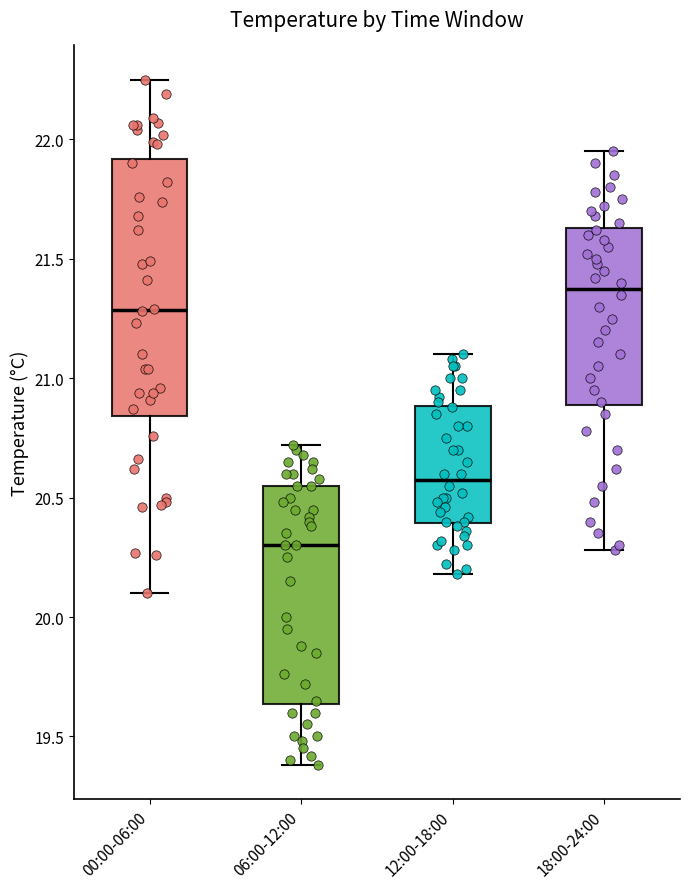

Which box's median line is the highest?

18:00-24:00